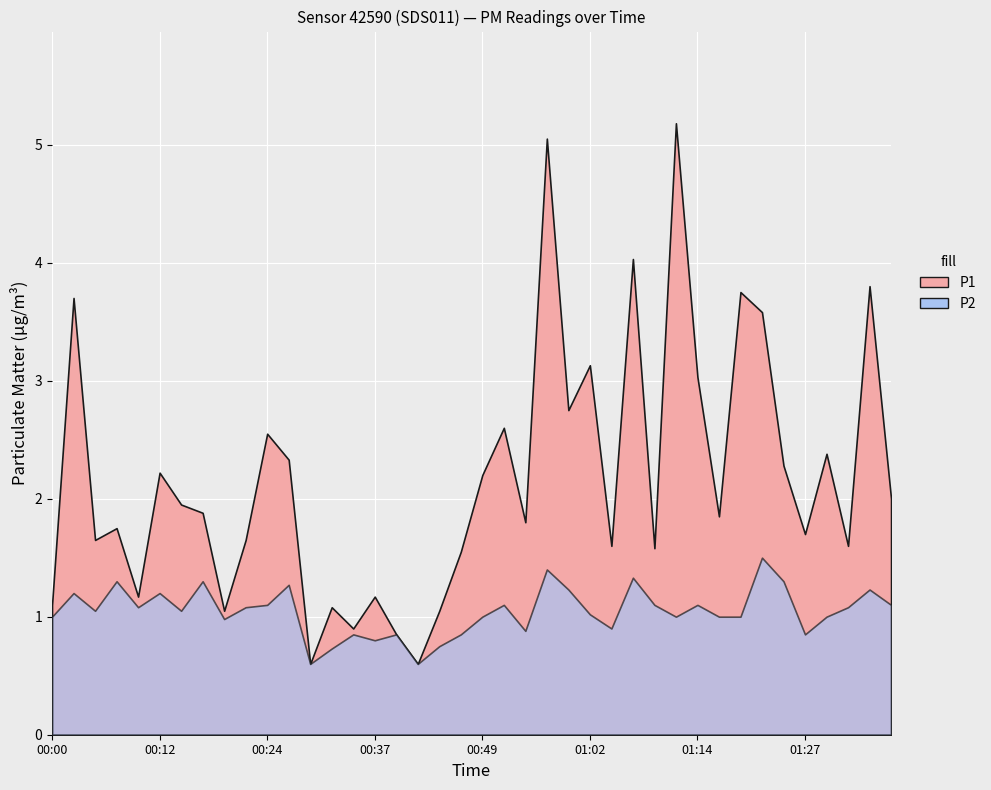

What position from the left is 01:14?

31